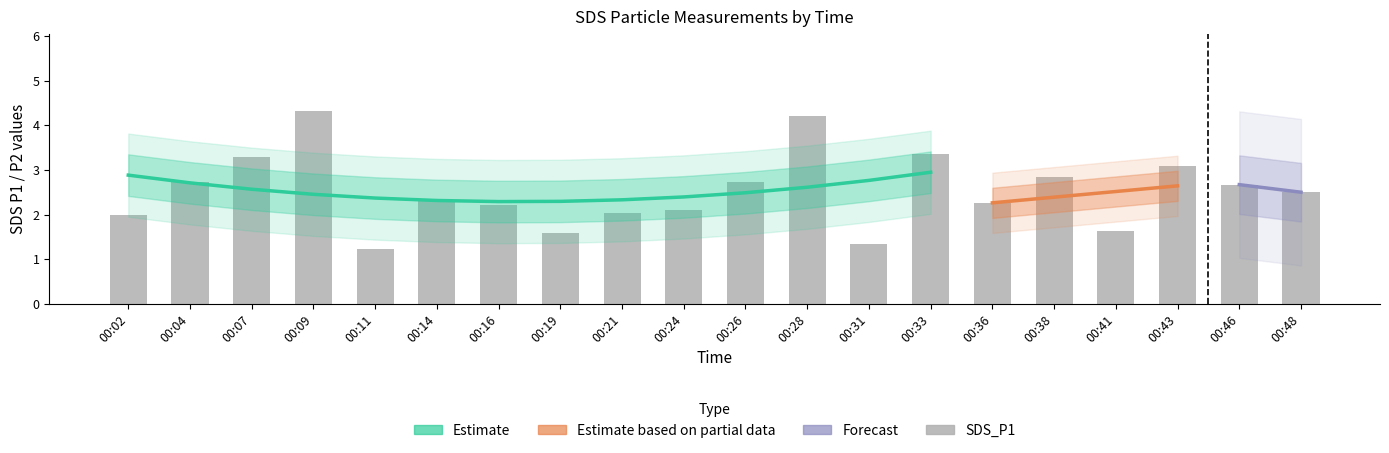

Reading right to left, extract all data points from this chart.

2.5	2.7	3.1	1.6	2.9	2.2	3.4	1.4	4.2	2.7	2.1	2.0	1.6	2.2	2.3	1.2	4.3	3.3	2.7	2.0